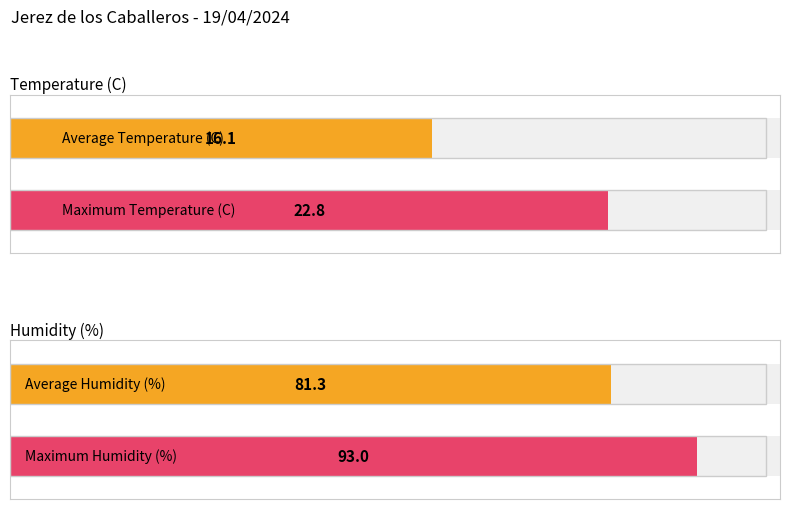

What is the average value of the Humidity (%) series?

81.3